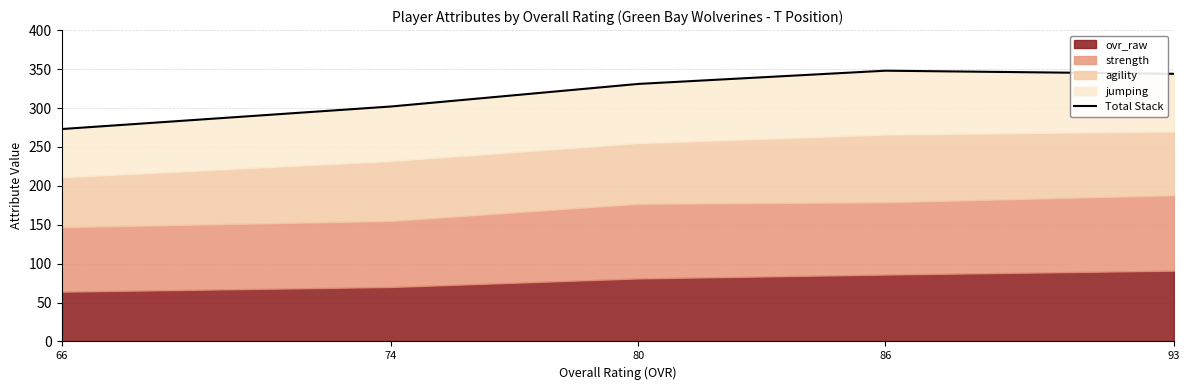

What is the difference between the values at 93 and 66?

71